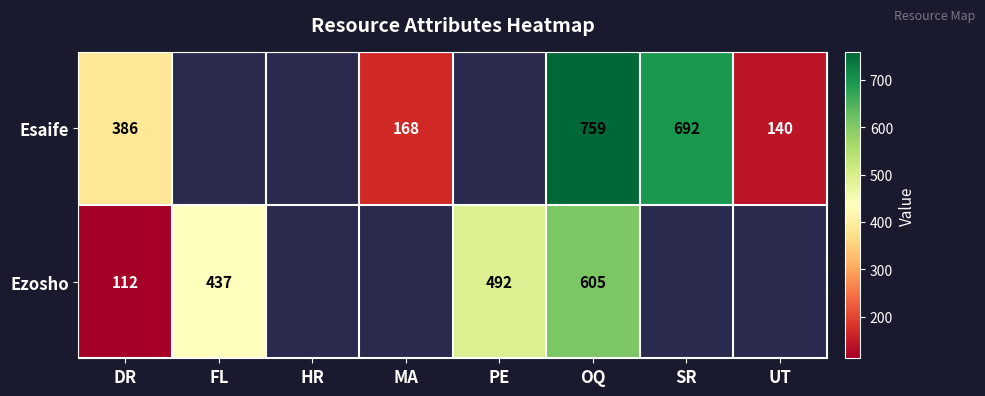

What is the difference between the Esaife values at MA and SR?

524